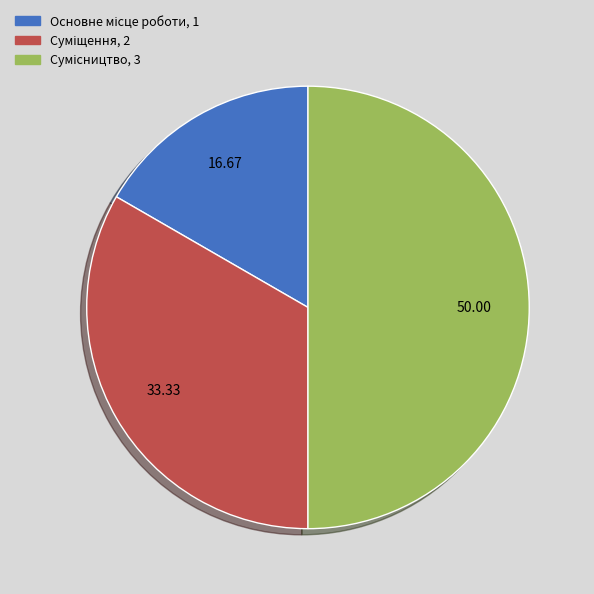

What percentage is NOT represented by Суміщення?

66.7%